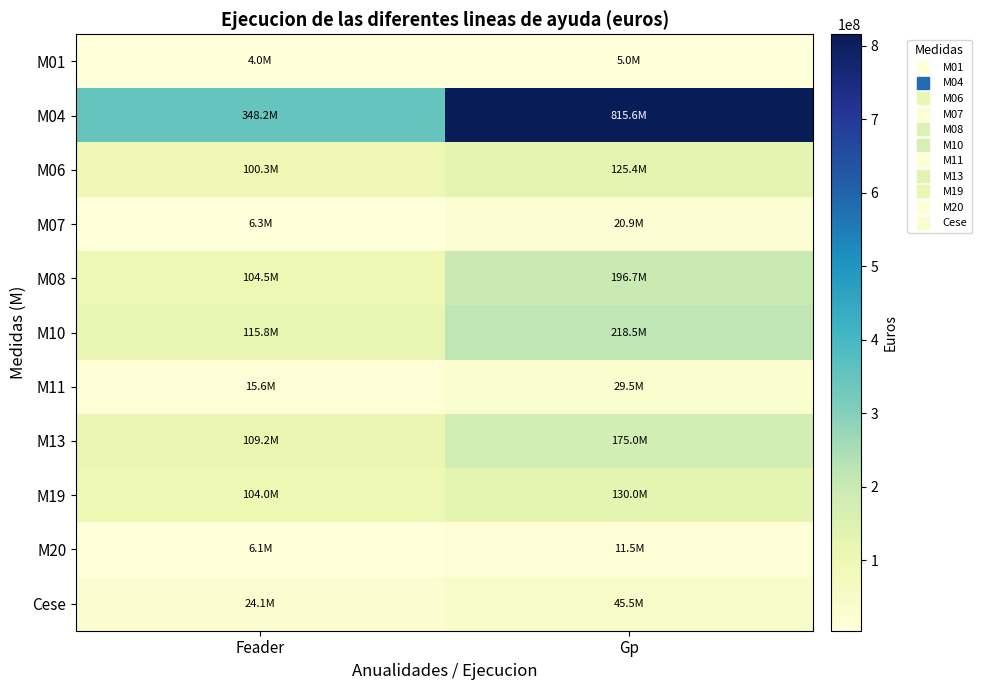

Rank the series at Feader from lowest to highest value.

M01, M20, M07, M11, Cese, M06, M19, M08, M13, M10, M04